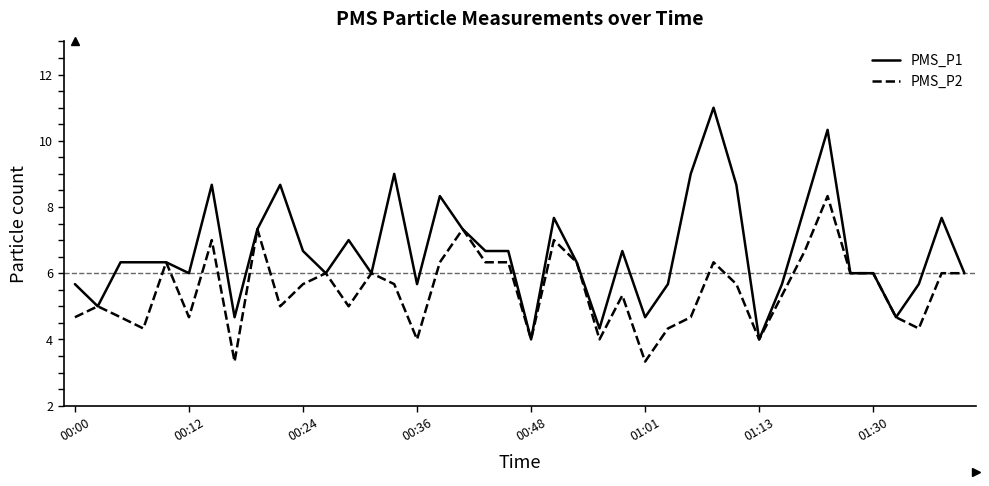

List the series in order of their peak value, highest first.

PMS_P1, PMS_P2